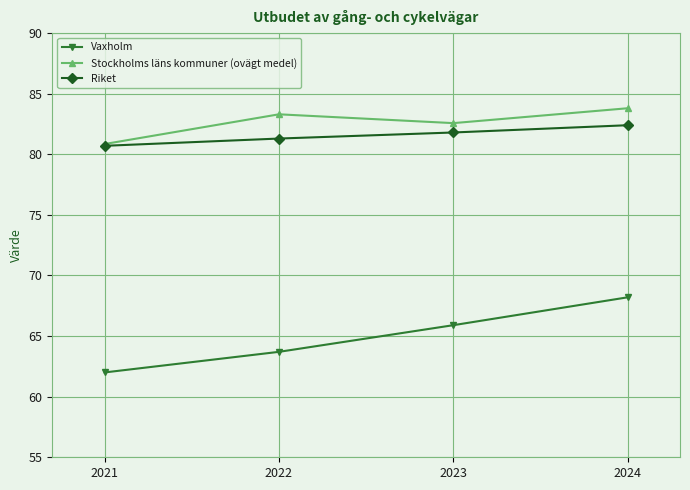

How many categories are shown in the chart?

4